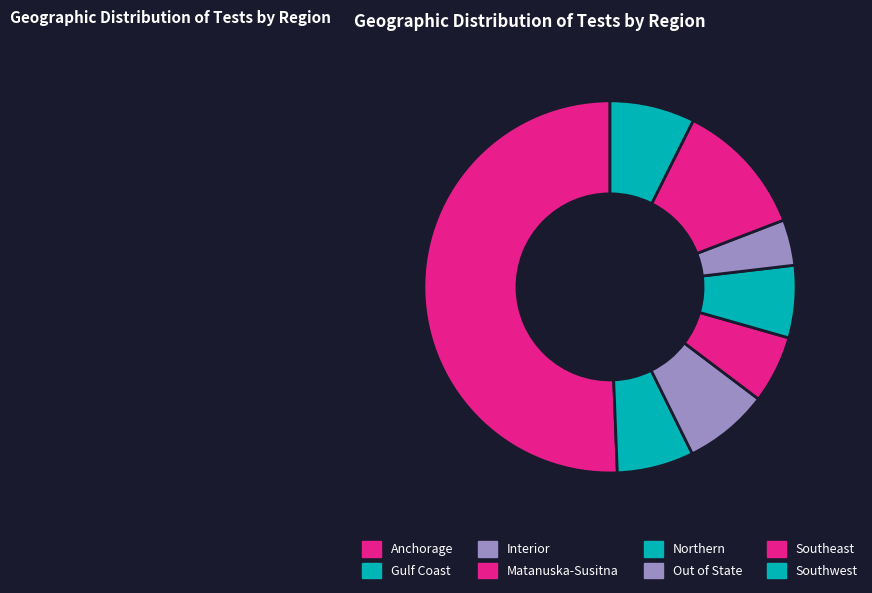

To the nearest percent, what portion does Gulf Coast represent?

7%